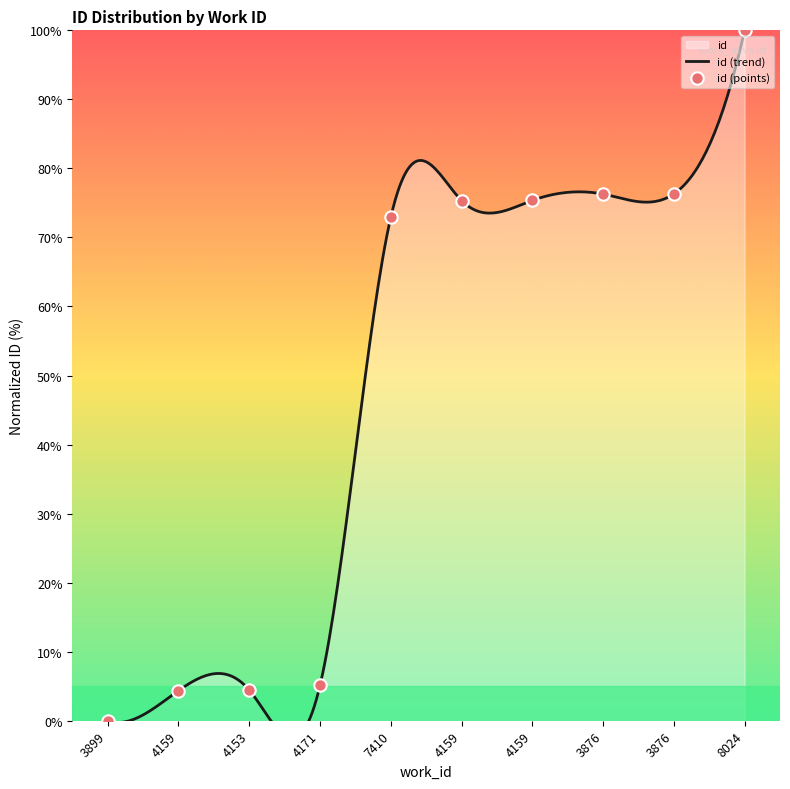

What is the ratio of the value at 7410 to the value at 4159?

16.7